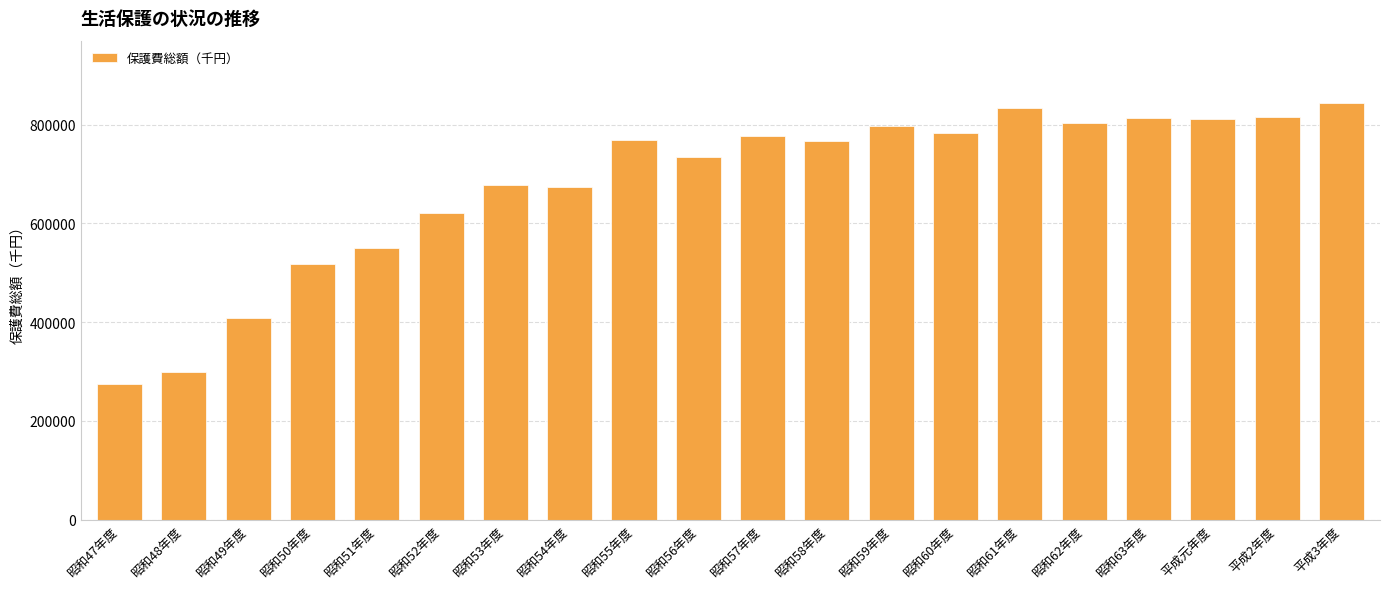

Is it true that the value at 昭和62年度 is 165112?

False